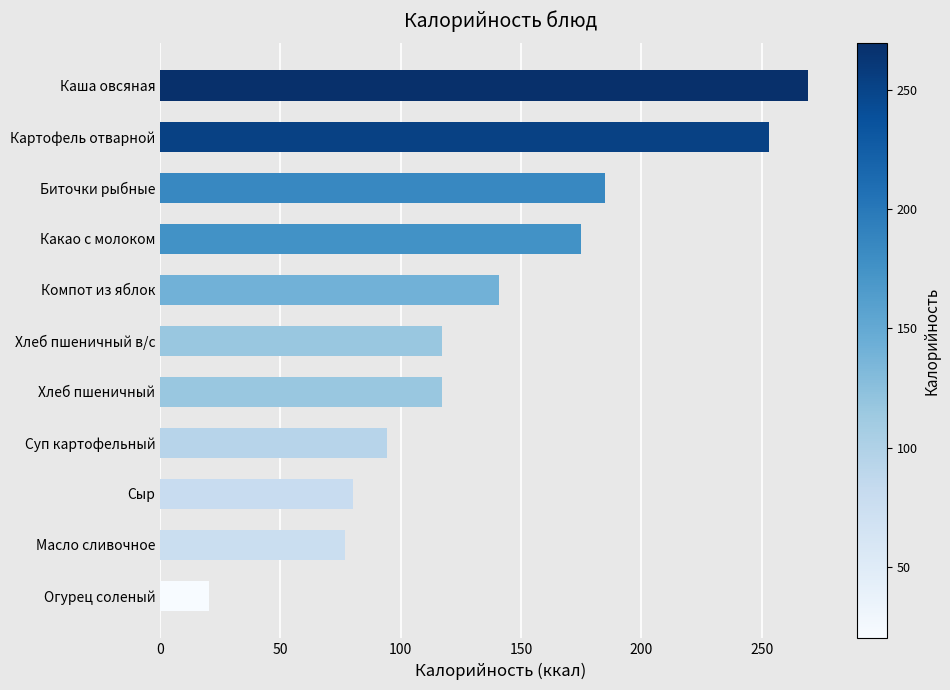

What is the change in value from Хлеб пшеничный в/с to Какао с молоком?

+58.1